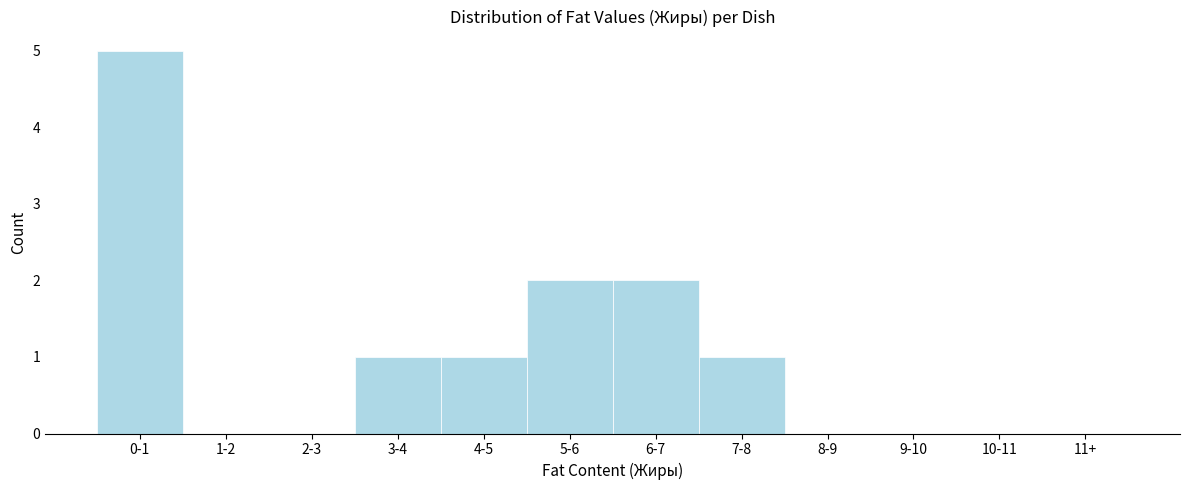

Reading left to right, list all the values displayed in this chart.

0-1=5	1-2=0	2-3=0	3-4=1	4-5=1	5-6=2	6-7=2	7-8=1	8-9=0	9-10=0	10-11=0	11+=0